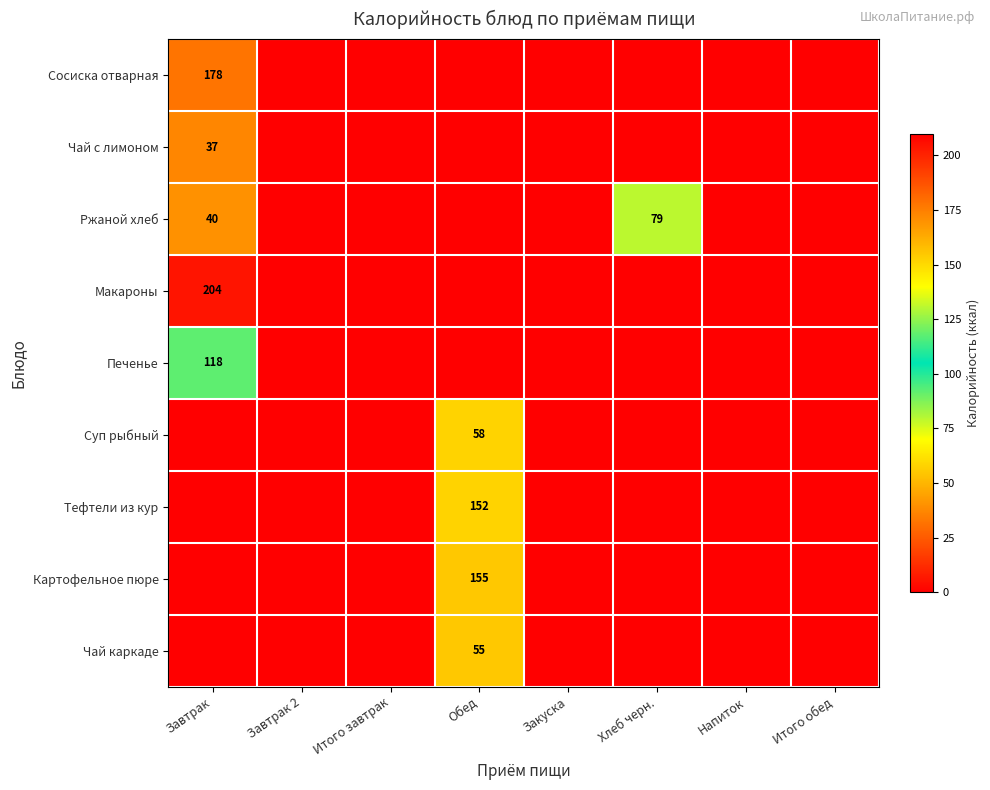

How many data points in Картофельное пюре are above 0?

1